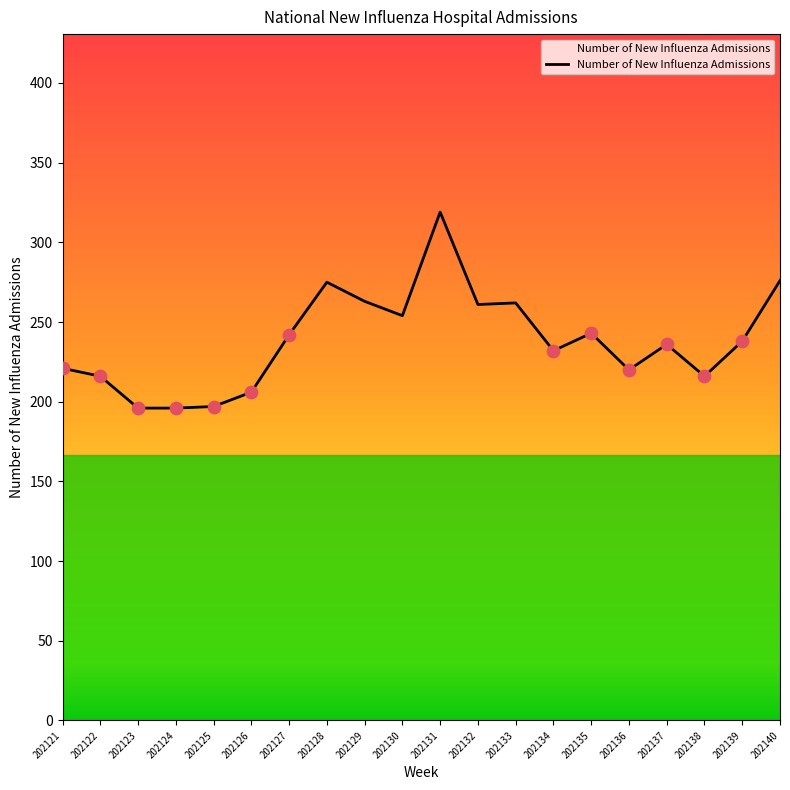

What is the ratio of the value at 202131 to the value at 202123?

1.6